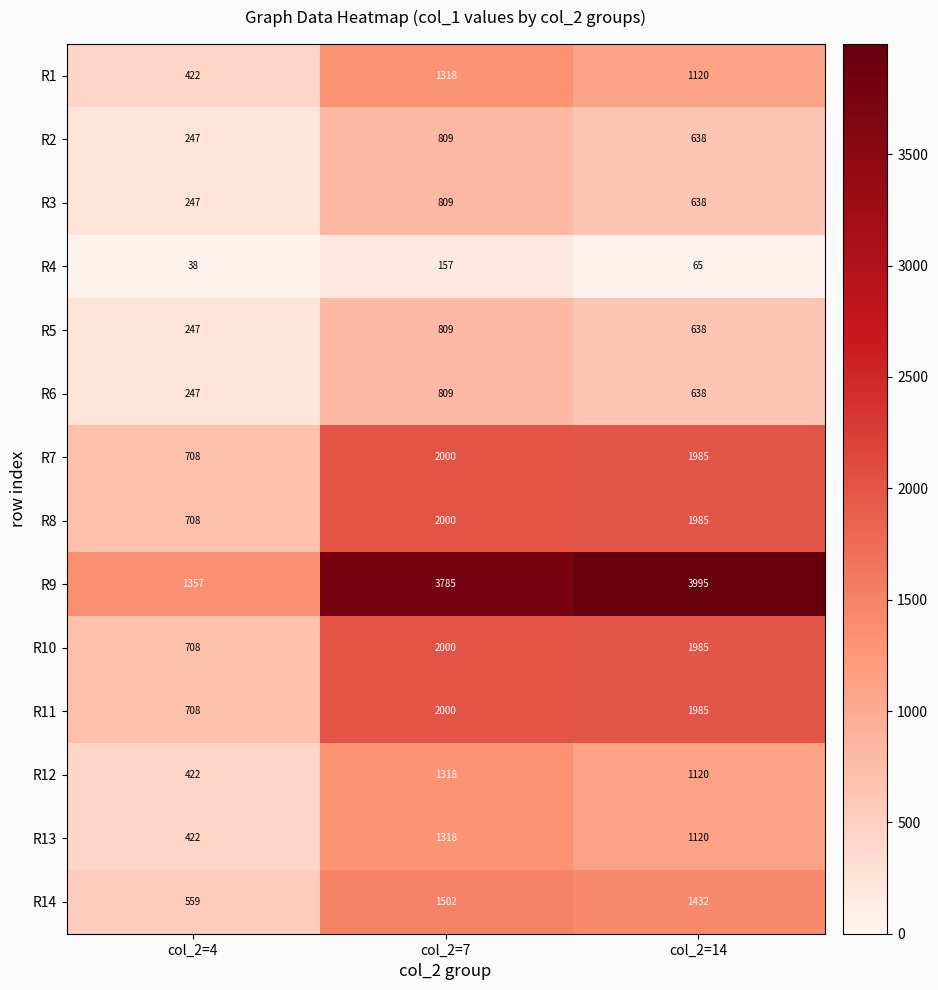

How many data points does each series have?

3